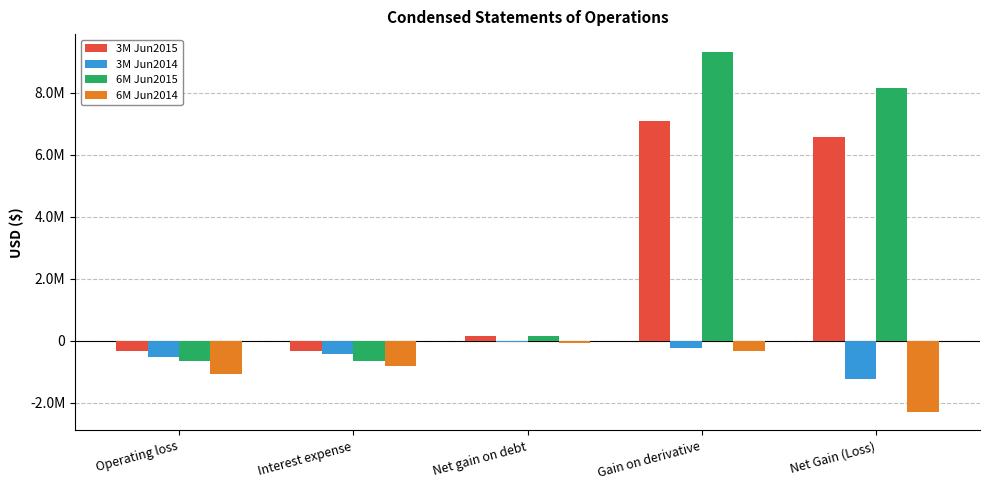

Which series has the largest total across all categories?

6M Jun2015